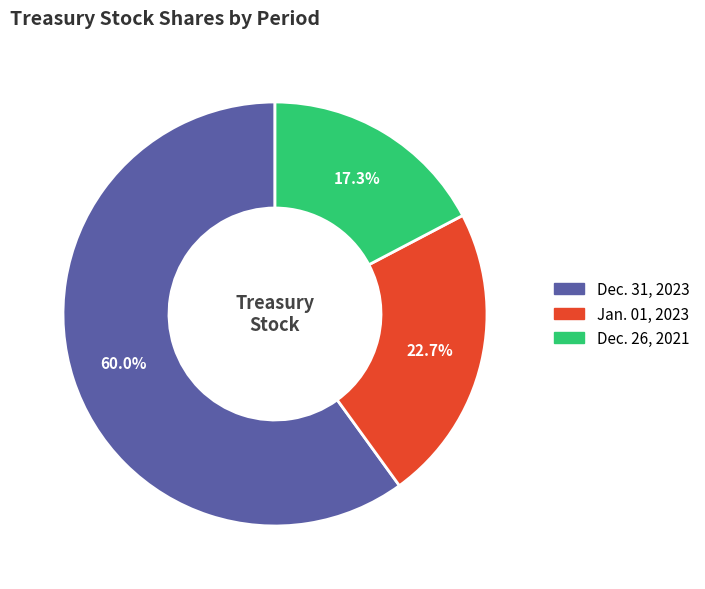

Rank the categories by value from lowest to highest.

Dec. 26, 2021, Jan. 01, 2023, Dec. 31, 2023